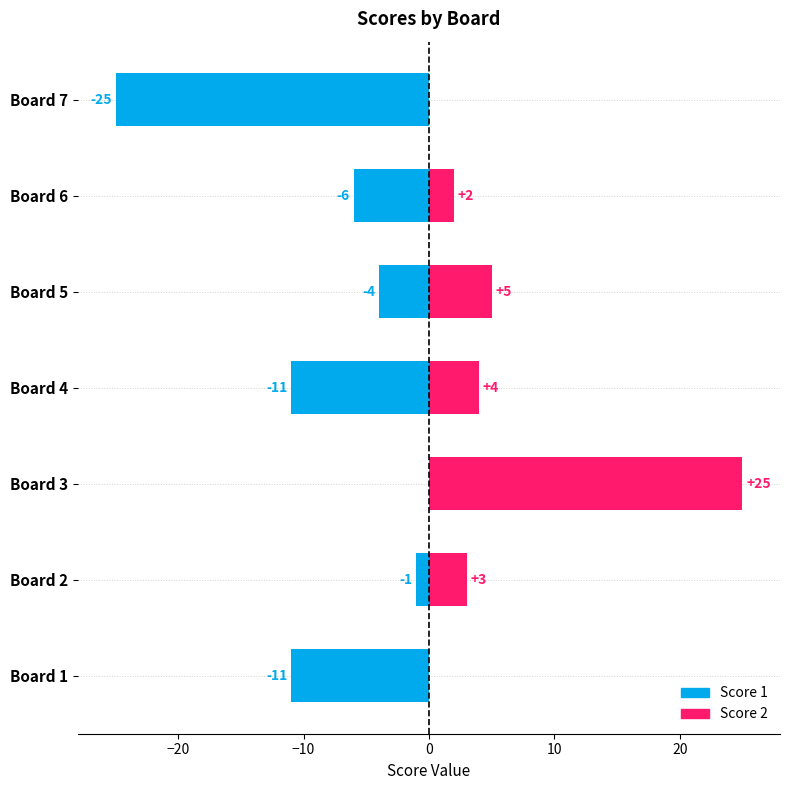

At Board 7, list the series in order from largest to smallest.

Score 2, Score 1